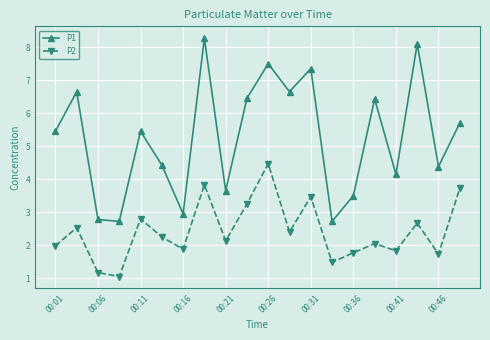

What is the value of the P1 point at the 5th from the left?

5.5